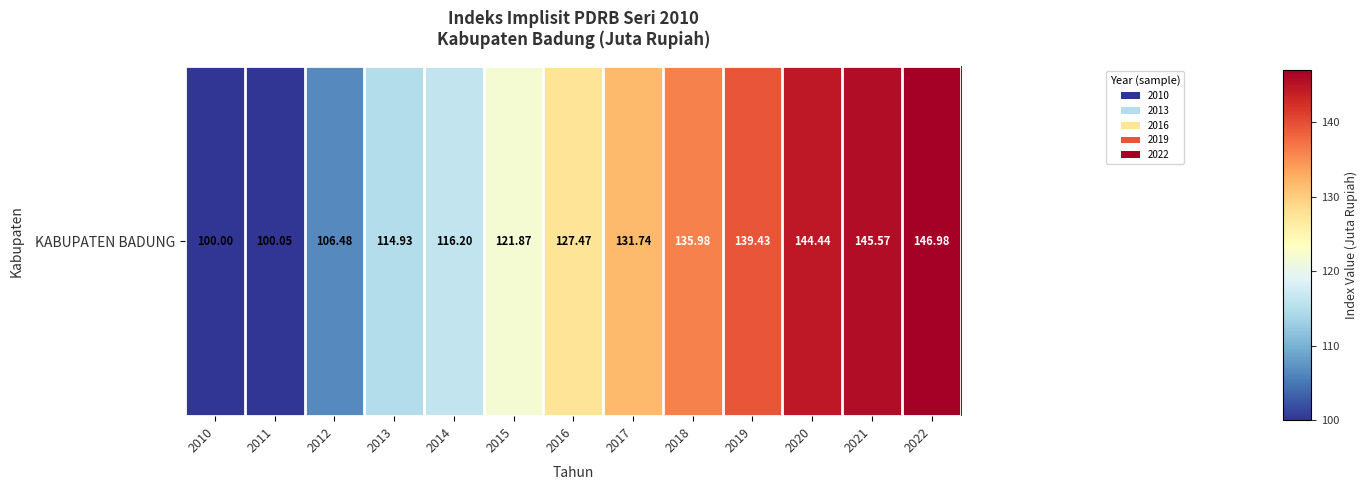

Reading right to left, extract all data points from this chart.

2022=147.0	2021=145.6	2020=144.4	2019=139.4	2018=136.0	2017=131.7	2016=127.5	2015=121.9	2014=116.2	2013=114.9	2012=106.5	2011=100.0	2010=100.0